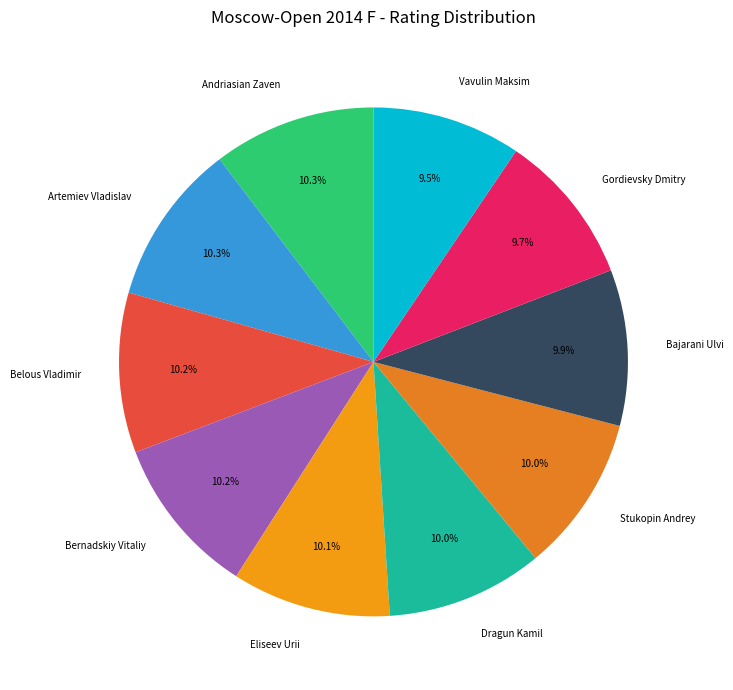

How much of the chart is everything except Belous Vladimir?

89.8%